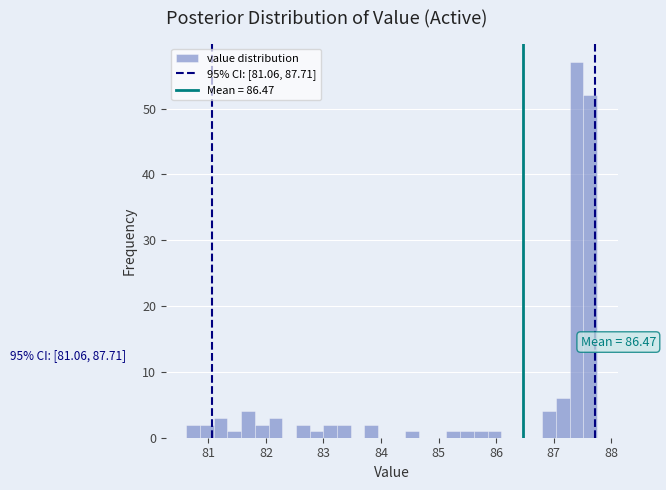

Around what value on the x-axis is the tallest bar? Give the approximate position of its centre, as read against the axis.

87.4